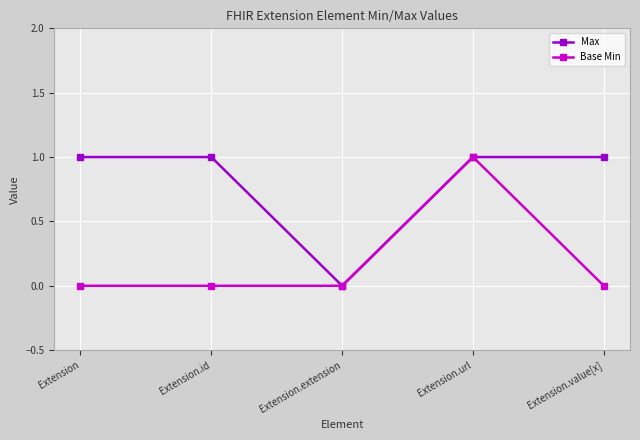

How many lines are shown in the chart?

2